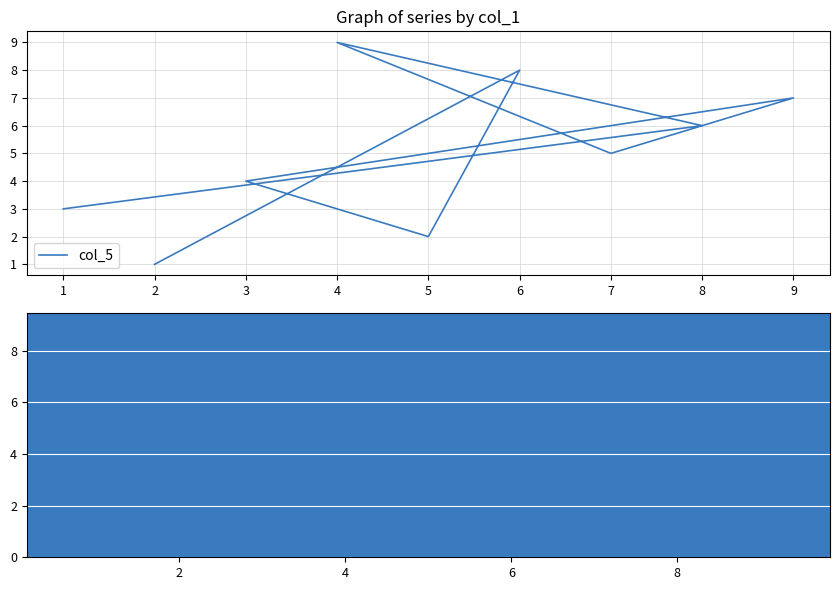

What is the lowest value of the col_2 series?

1